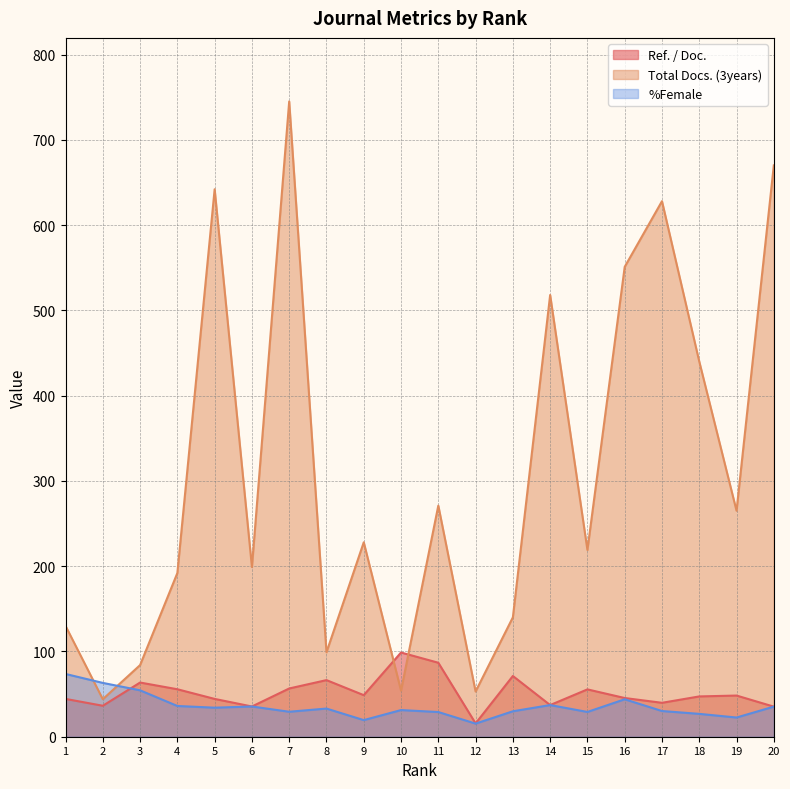

Does the chart have visible grid lines?

Yes